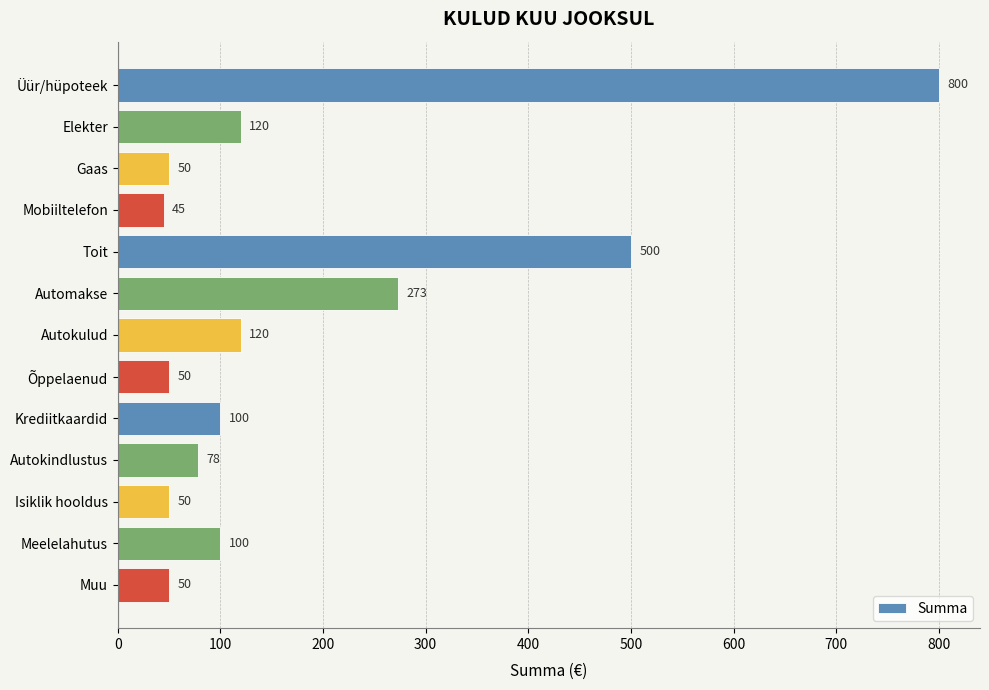

True or false: the data shows 211 at Elekter.

False